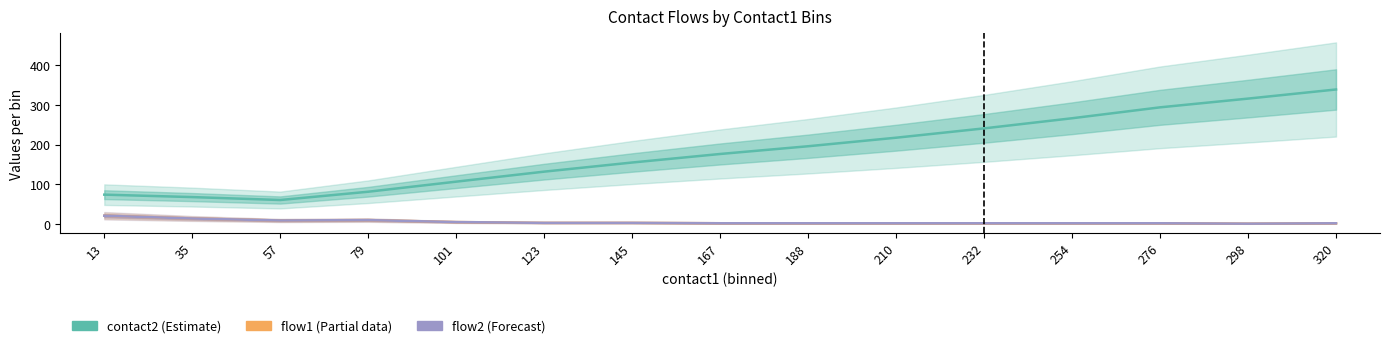

True or false: flow1 has a value of 0.6 at 298.

False